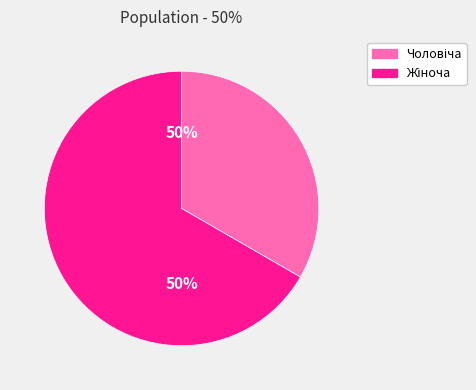

To the nearest percent, what percentage of the pie is Жіноча?

67%